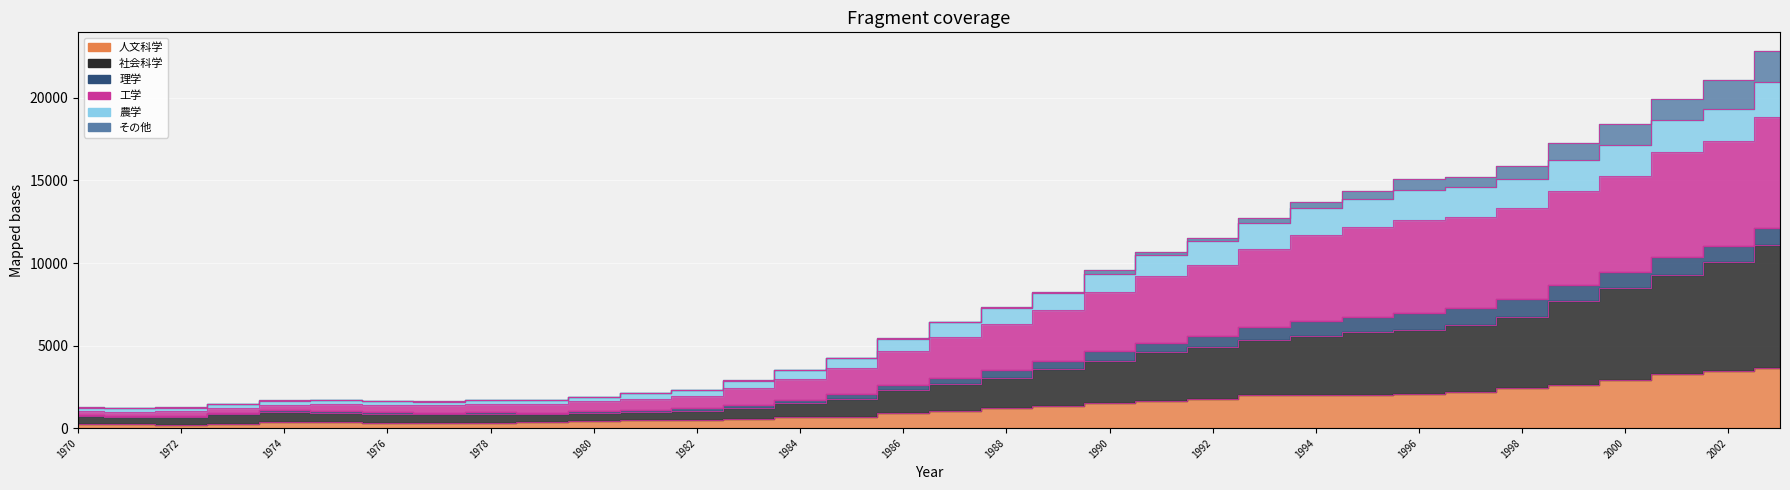

Read the 人文科学 value at 2000.

2904